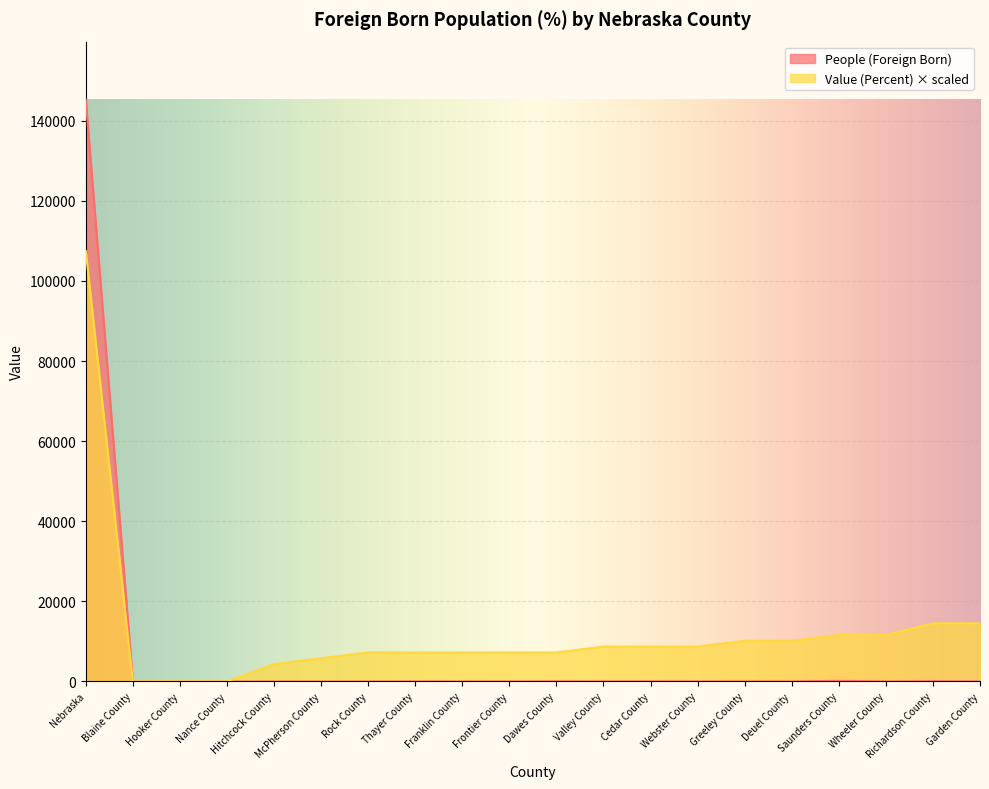

True or false: Value (Percent) and People (Foreign Born) intersect in this chart.

True